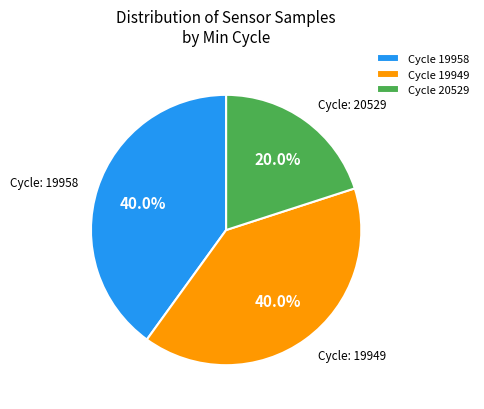

Approximately how many times larger is the value at Cycle 19958 compared to Cycle 20529?

2.0